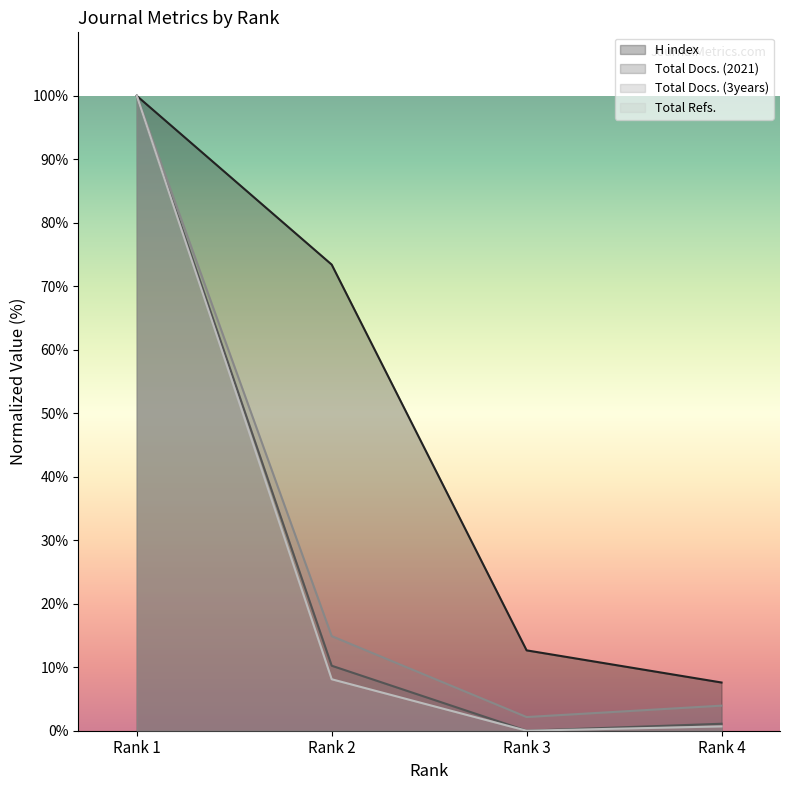

List the series in order of their peak value, lowest first.

H index, Total Docs. (2021), Total Docs. (3years), Total Refs.